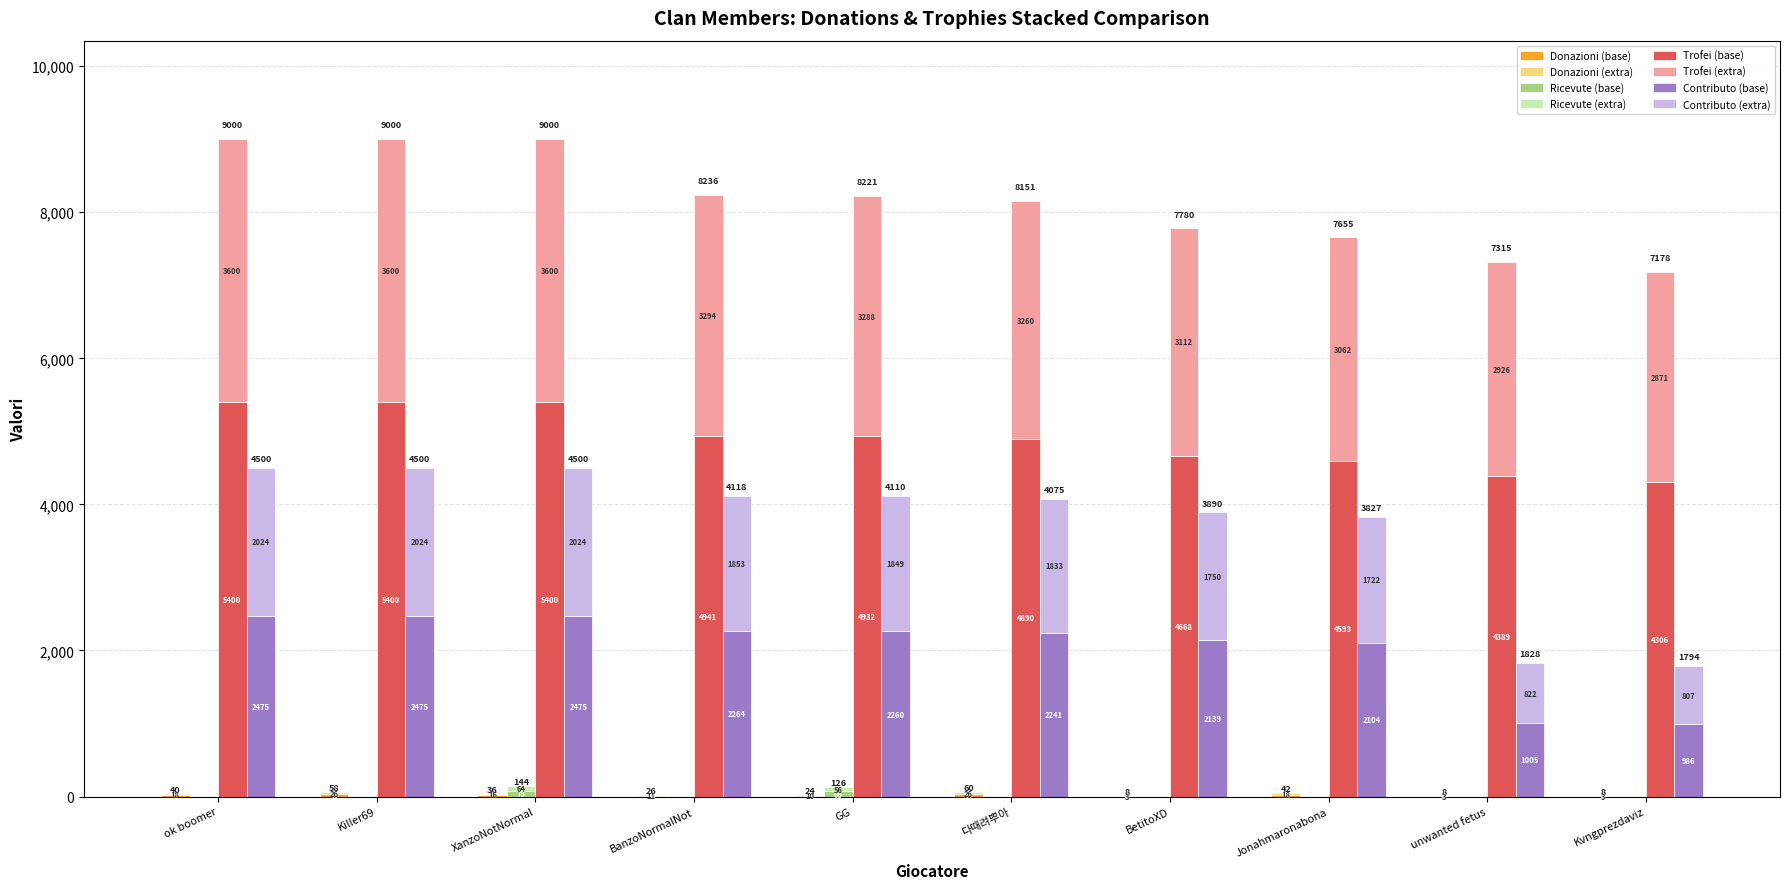

What is the lowest value of the Trofei series?

4306.8